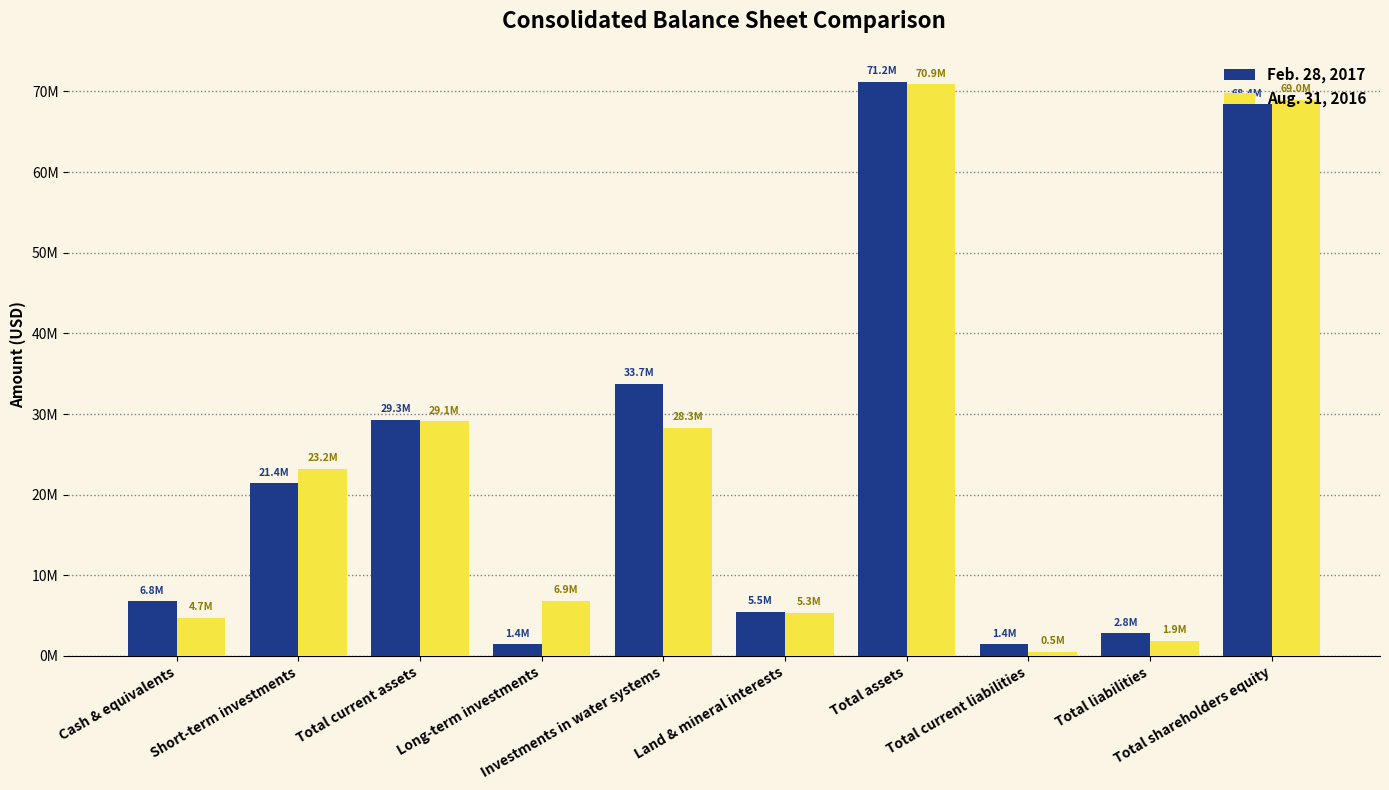

Which series changed the most between Cash & equivalents and Total assets?

Aug. 31, 2016